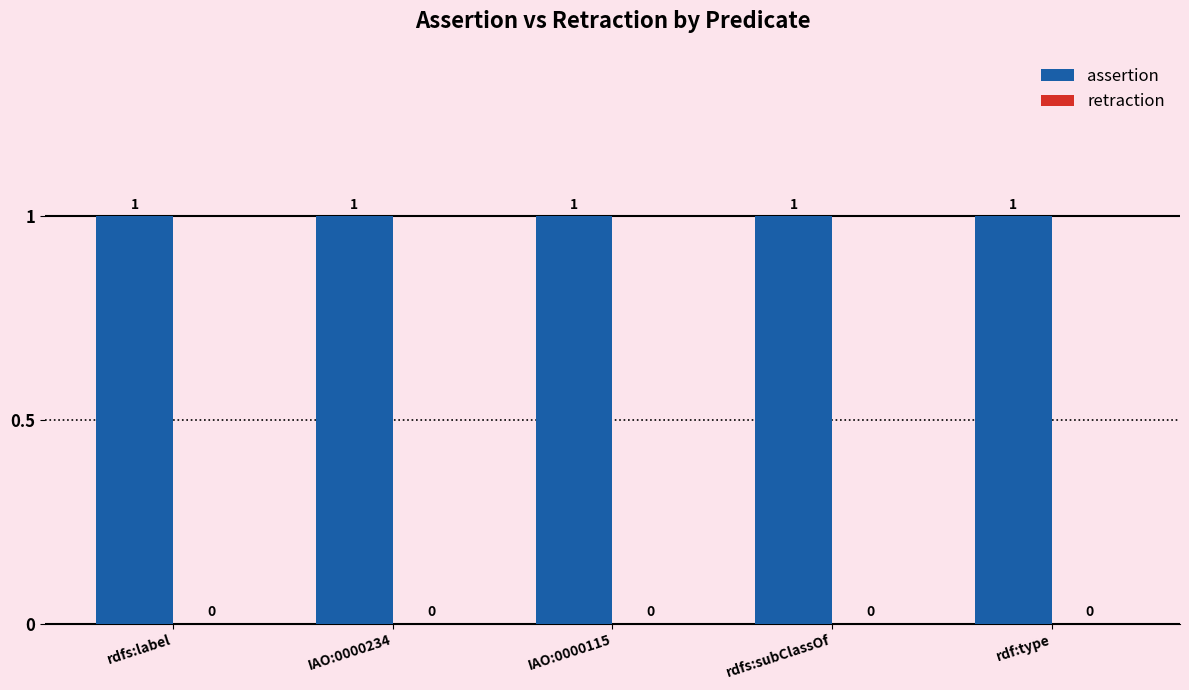

What is the difference between the highest and lowest values at rdfs:subClassOf?

1